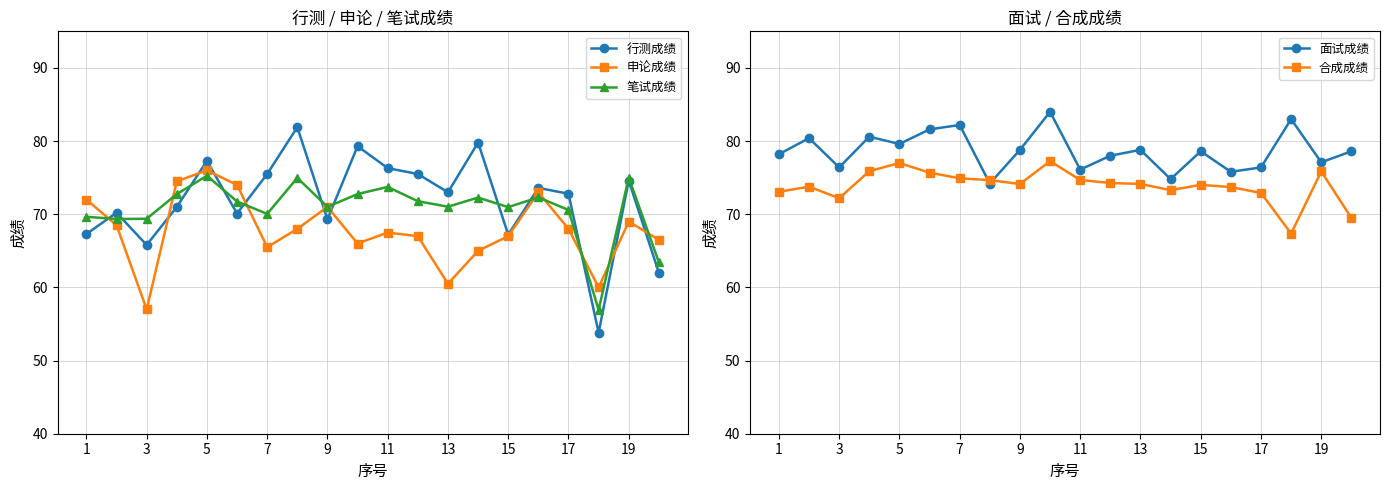

Does the chart have visible grid lines?

Yes